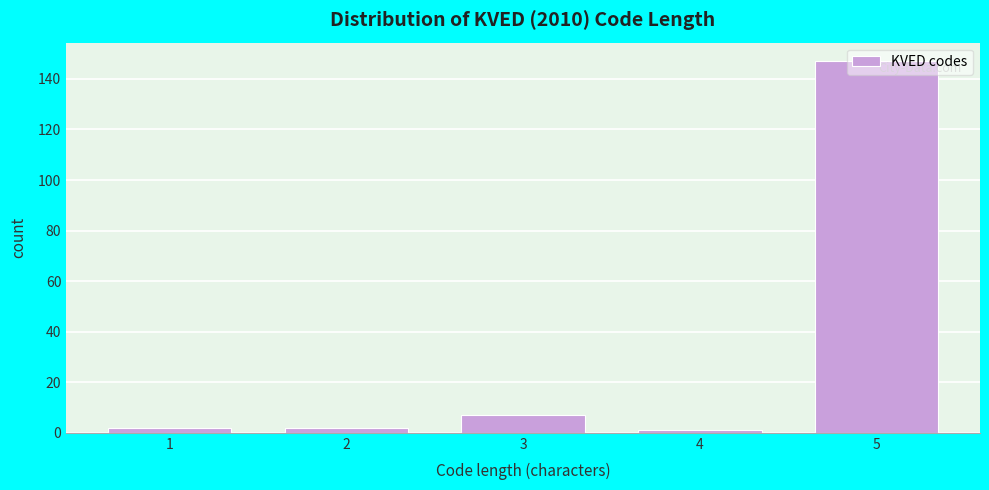

What is the average value?

32